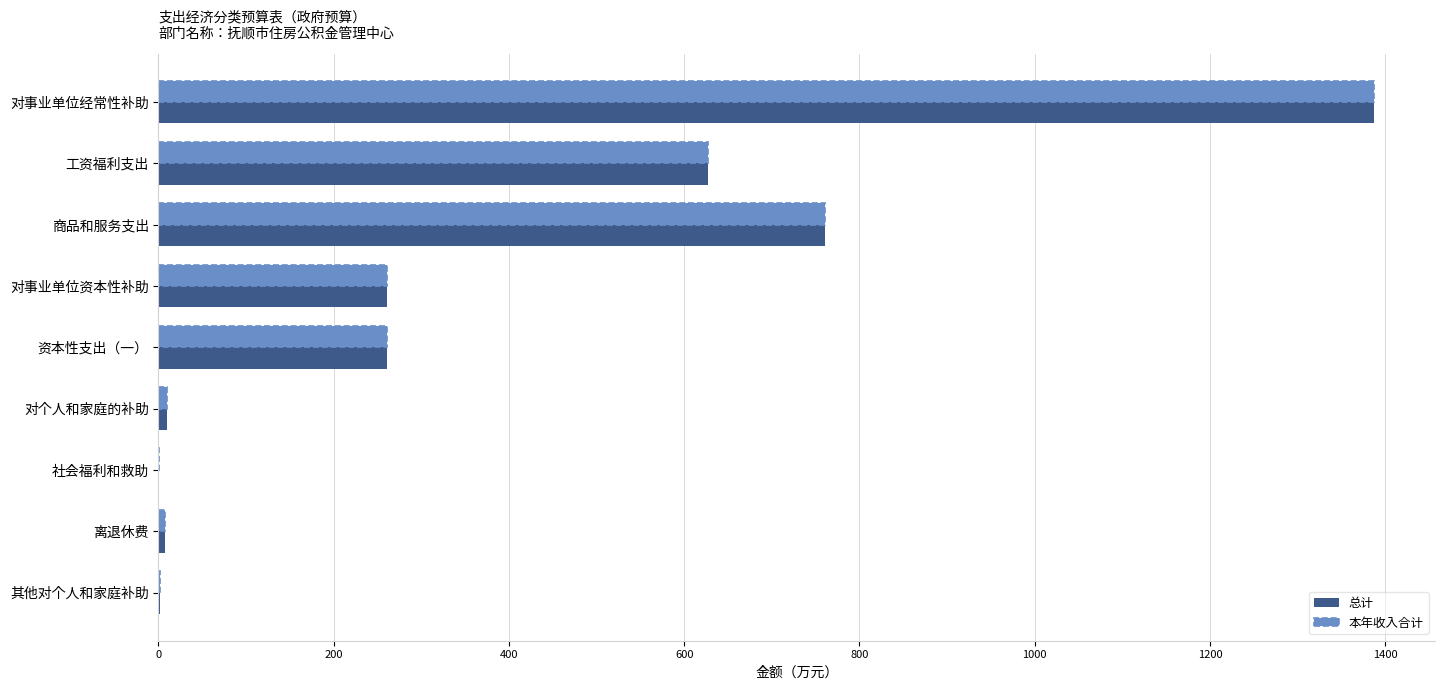

What is the sum of all 本年收入合计 values?

3315.7